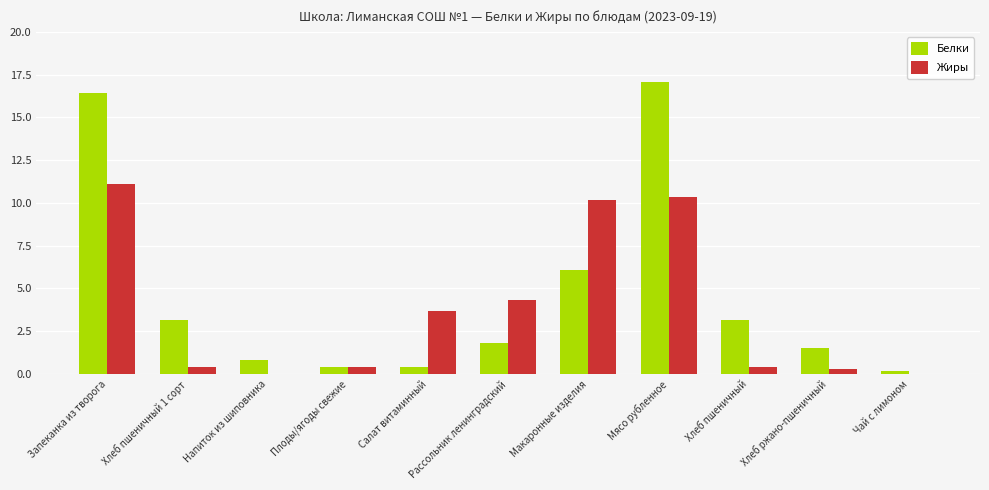

What is the sum of all Белки values?

51.1